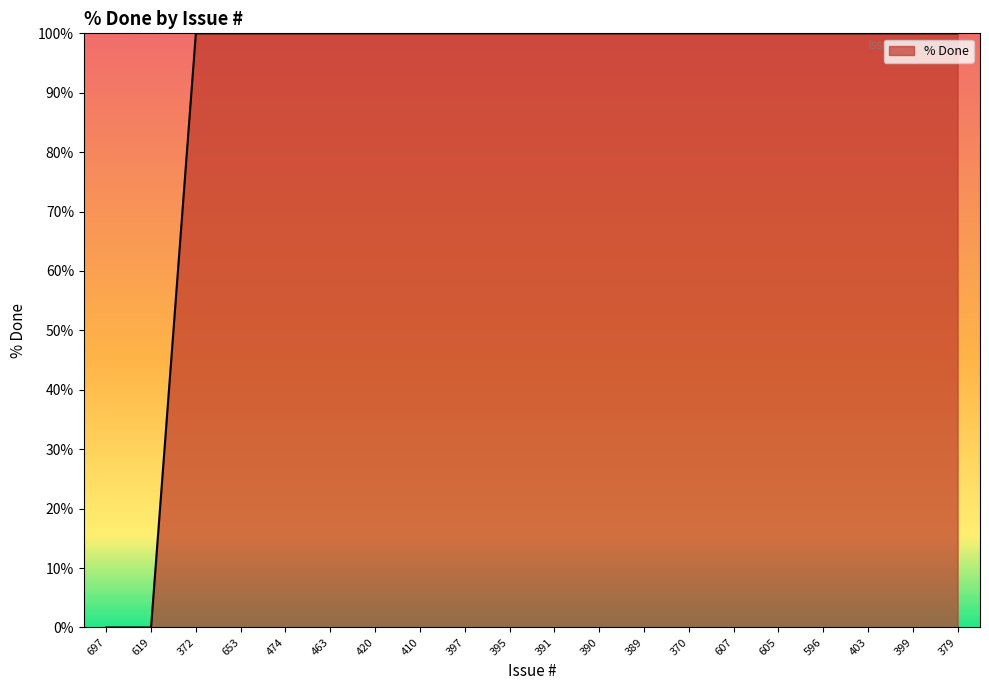

How many series are shown in this chart?

1